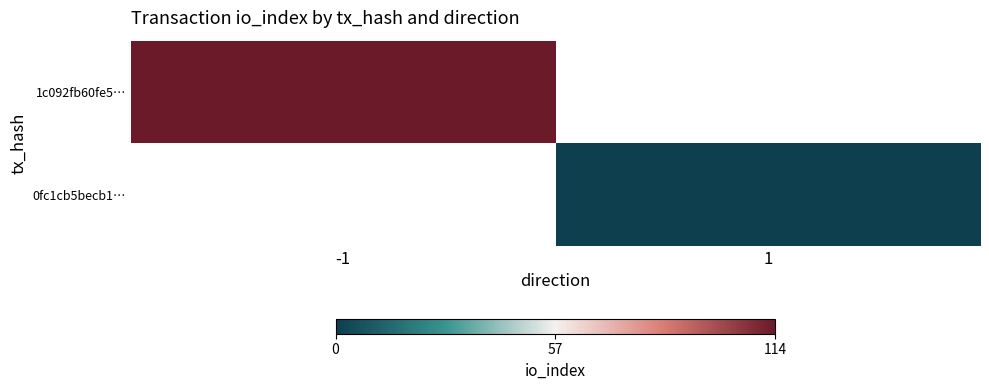

At which label does 0fc1cb5becb1… reach its minimum?

-1